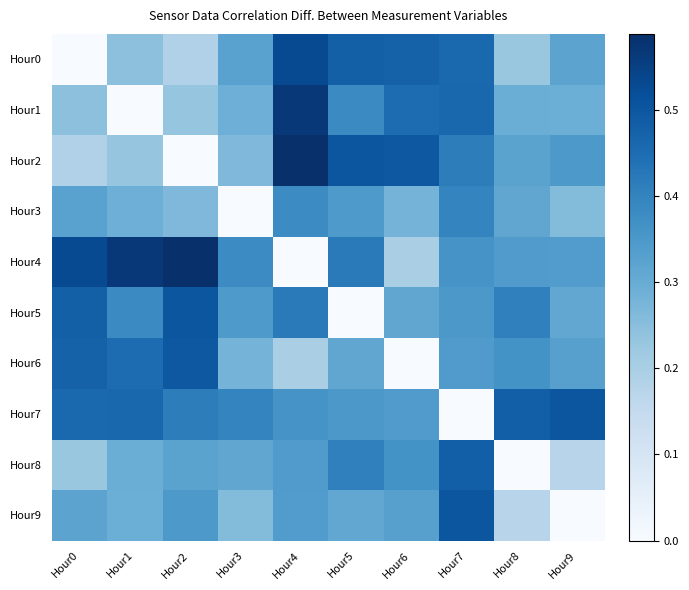

What is the greatest value displayed?

0.6